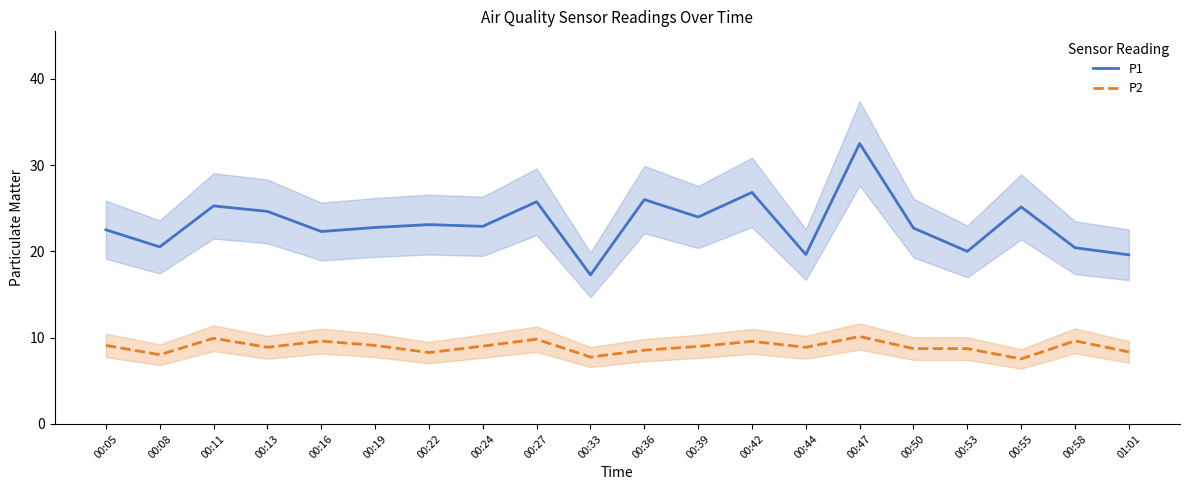

True or false: P1 has a value of 25.8 at 00:27.

True